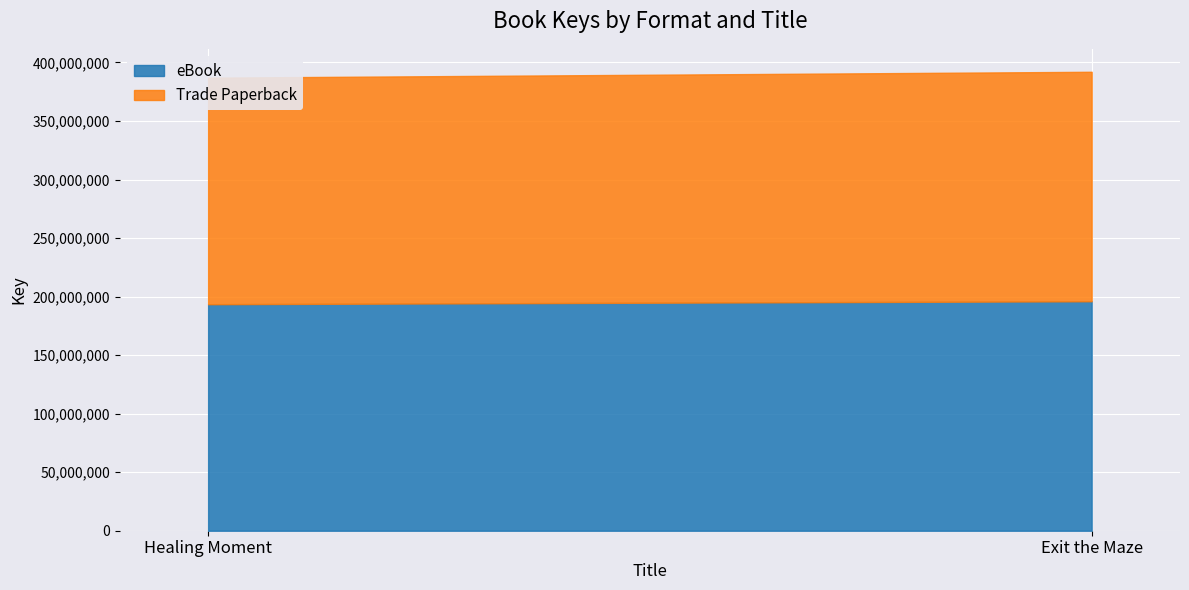

Rank the categories by eBook value from lowest to highest.

Healing Moment, Exit the Maze